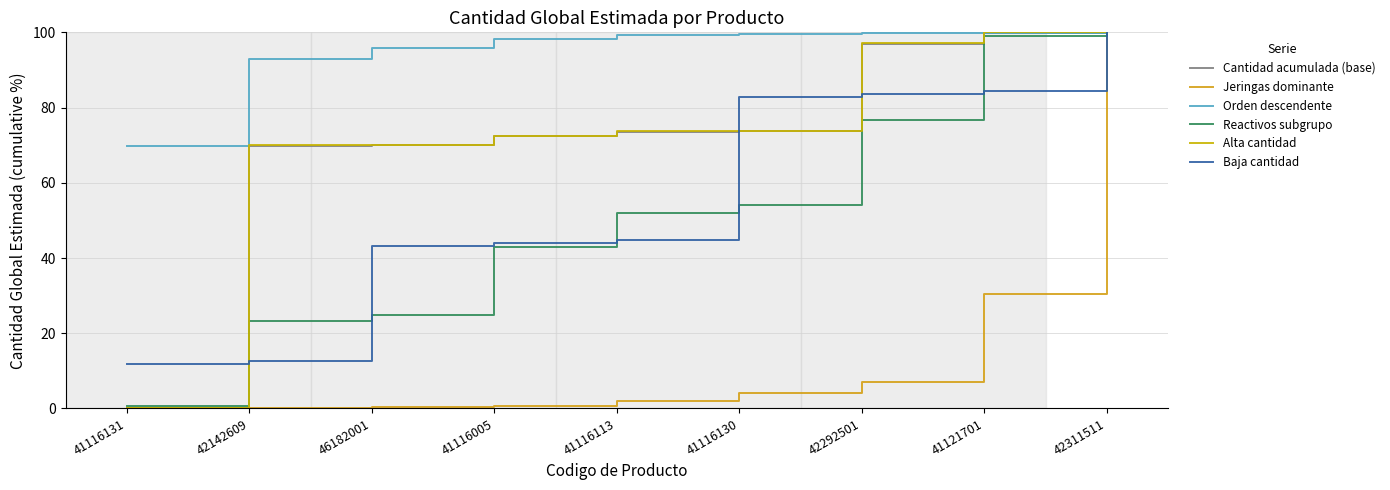

True or false: Orden descendente has more than 0 interior local peaks.

False